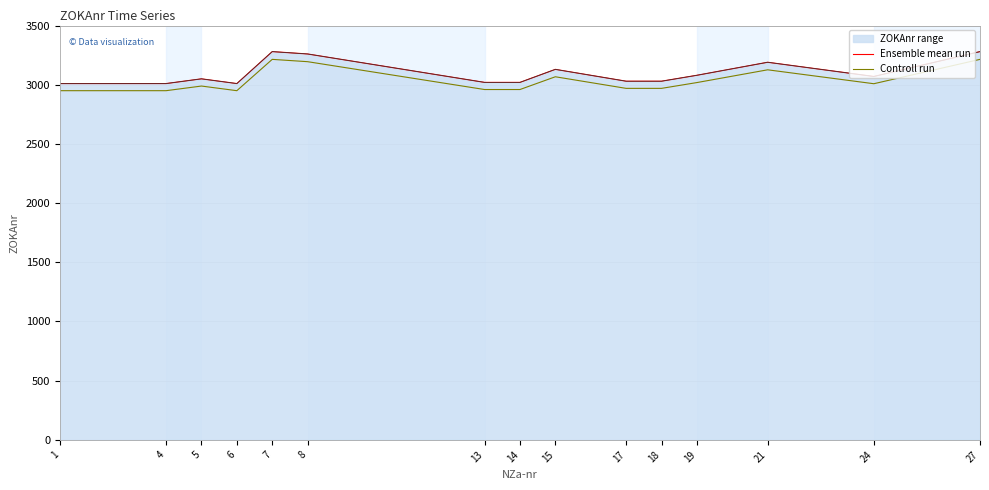

True or false: Ensemble mean run has a value of 3030.0 at 18.

True